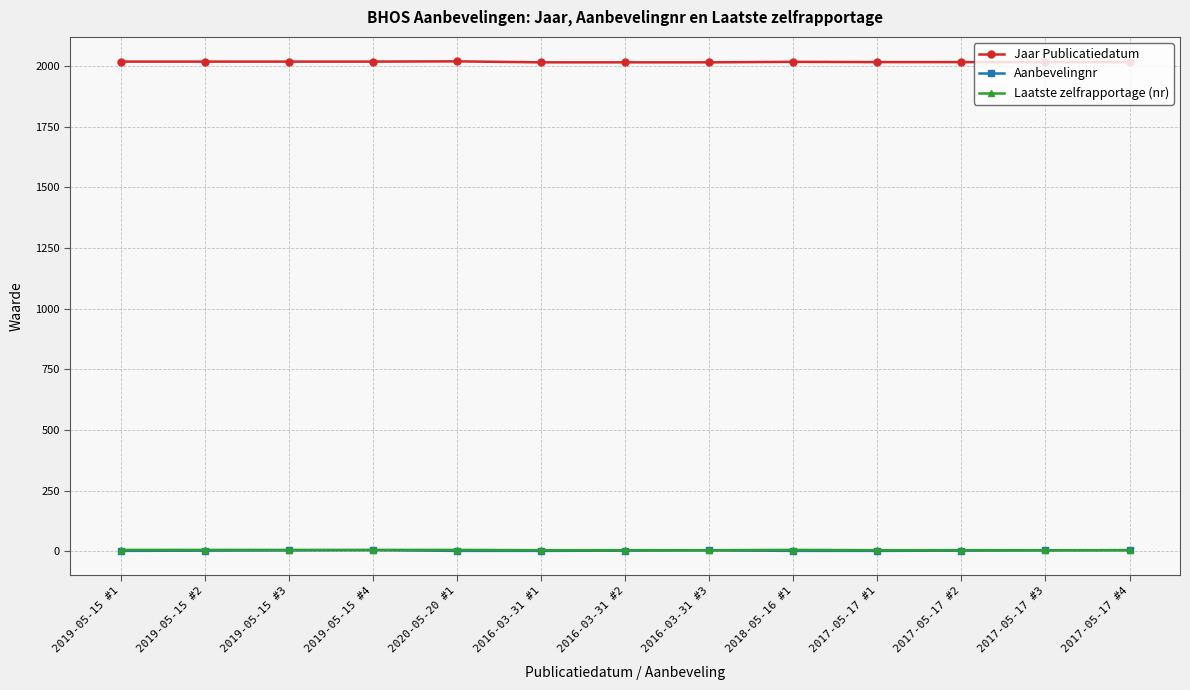

The value of Jaar Publicatiedatum at 2018-05-16 #1 is 950. True or false?

False